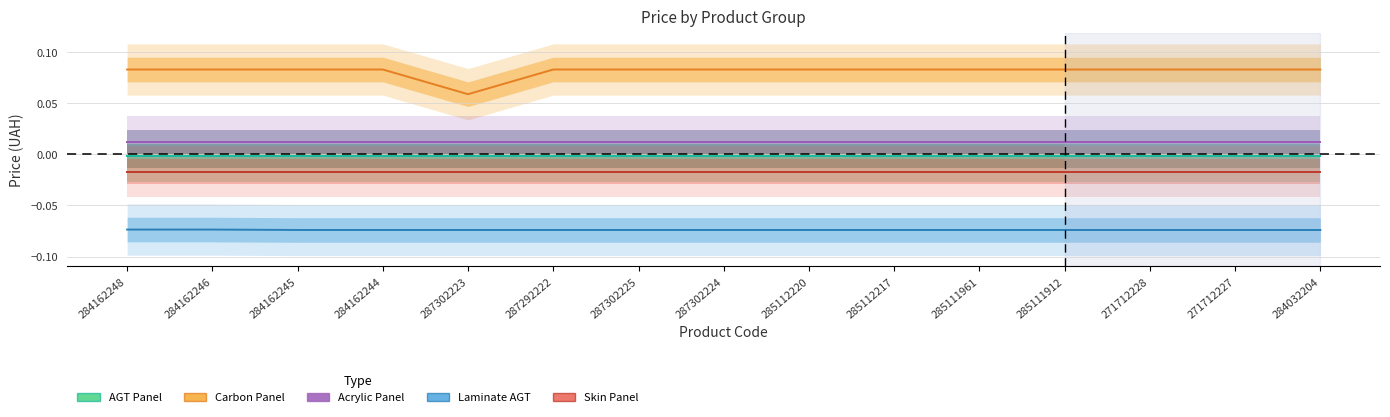

At which category does the chart reach its peak across all series?

284162248